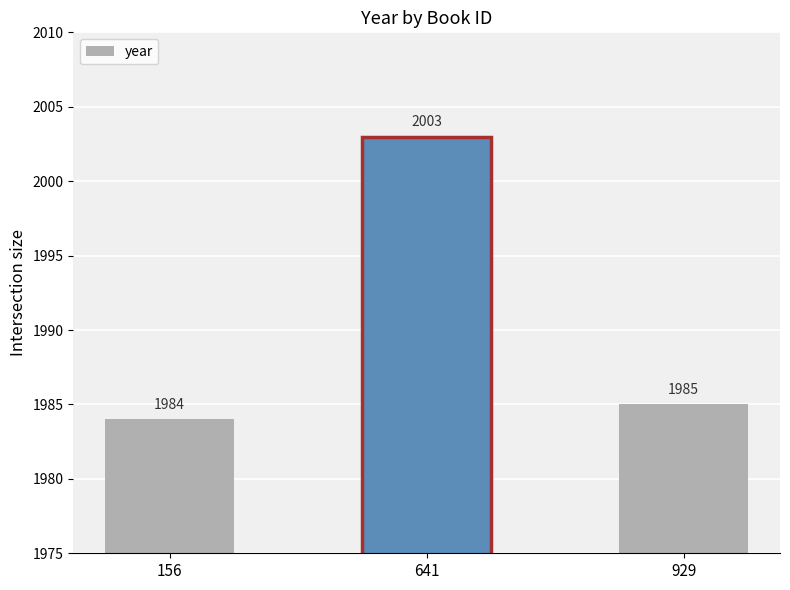

The value at 641 is 2003. True or false?

True